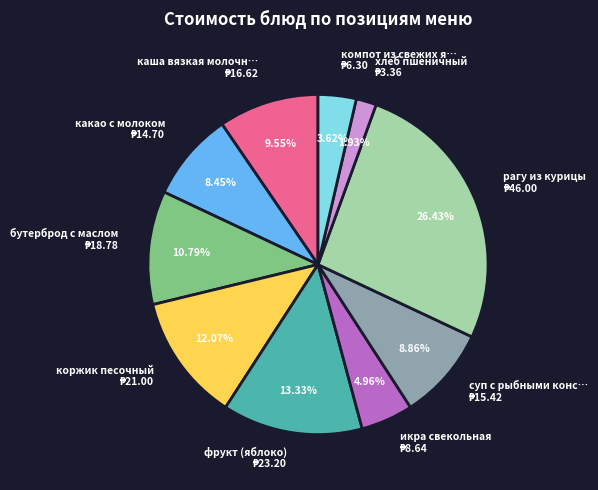

Is there any slice that represents more than half of the pie?

No